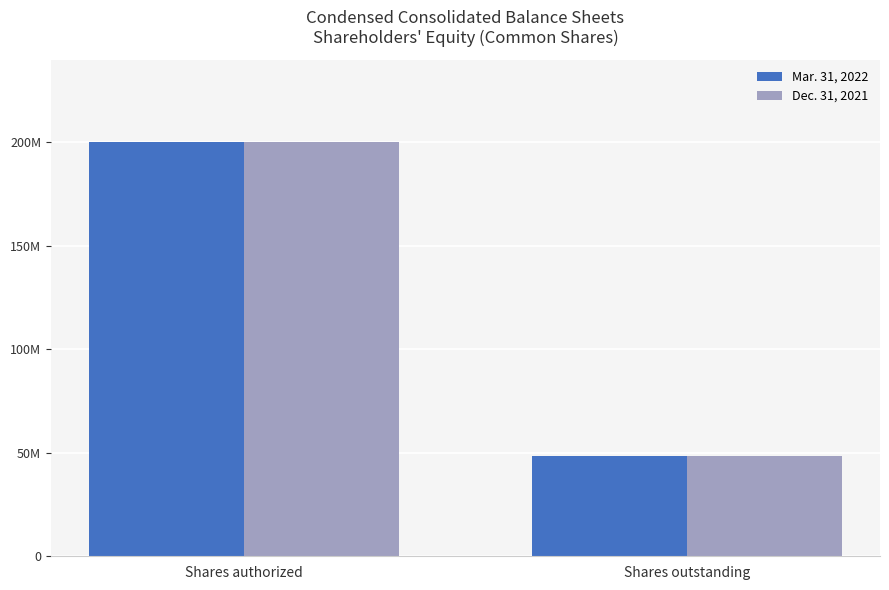

The value of Mar. 31, 2022 at Shares outstanding is 71490566. True or false?

False